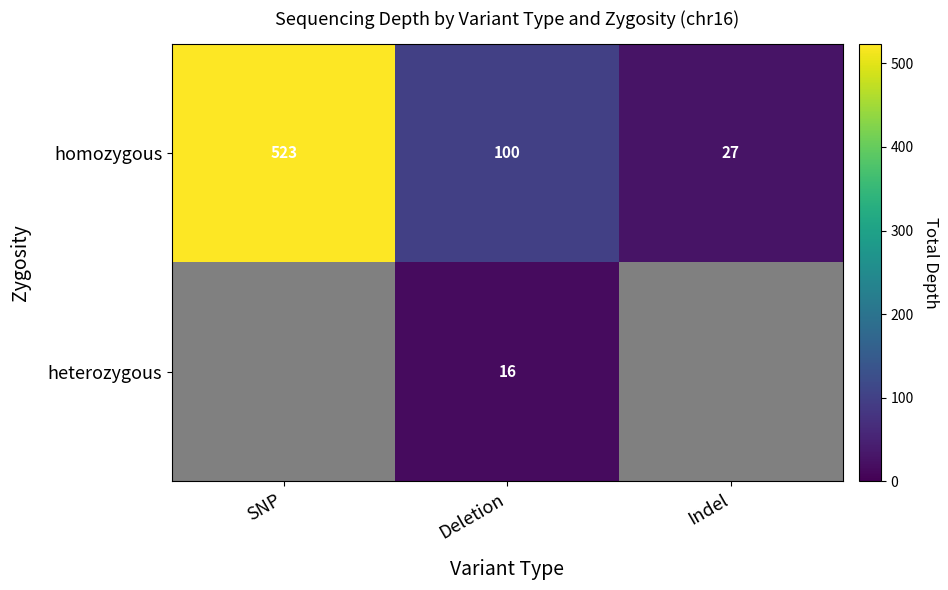

What is the approximate value of homozygous at Indel?

27